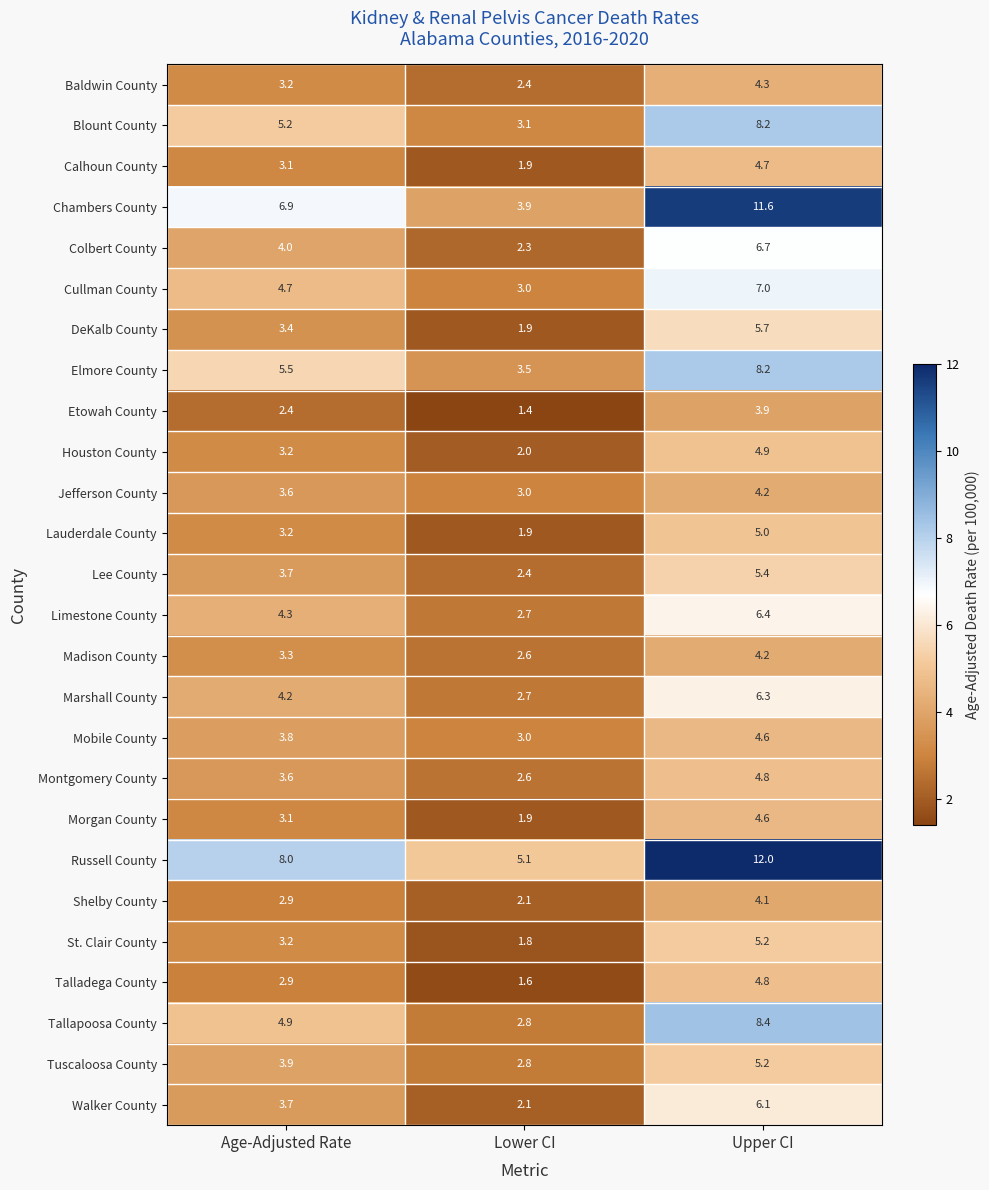

What is the sum of all Russell County values?

25.1